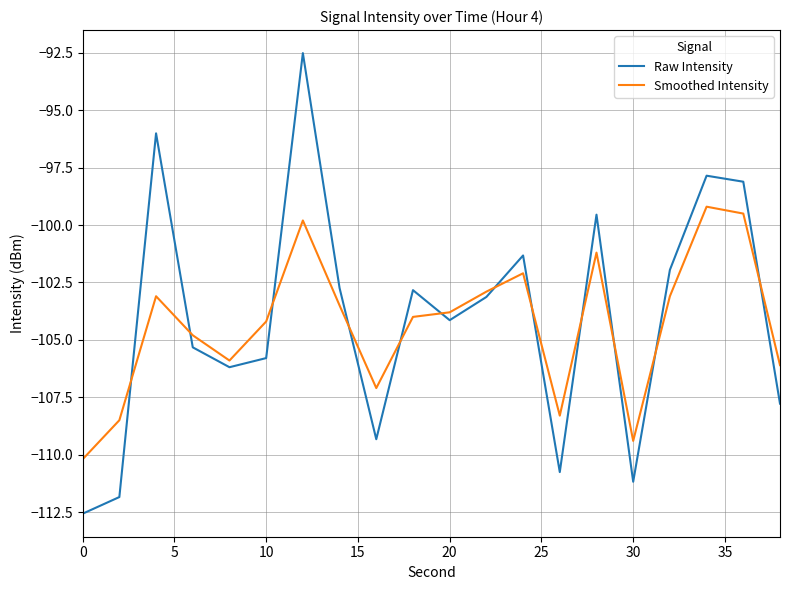

True or false: Raw Intensity and Smoothed Intensity intersect in this chart.

True